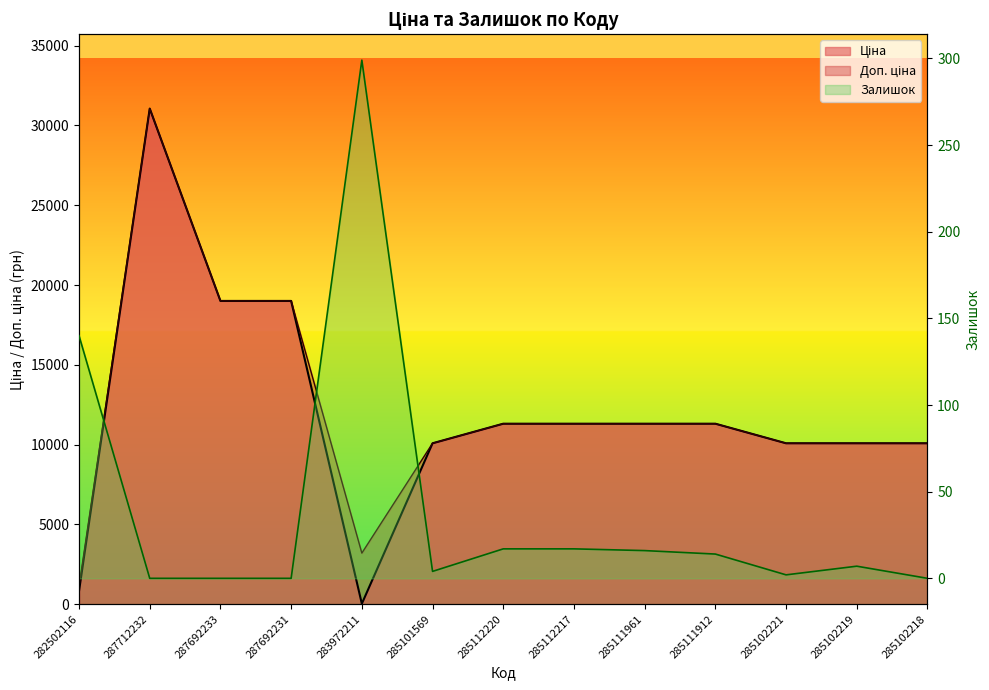

What is the total value across all series at 285102218?

20171.6